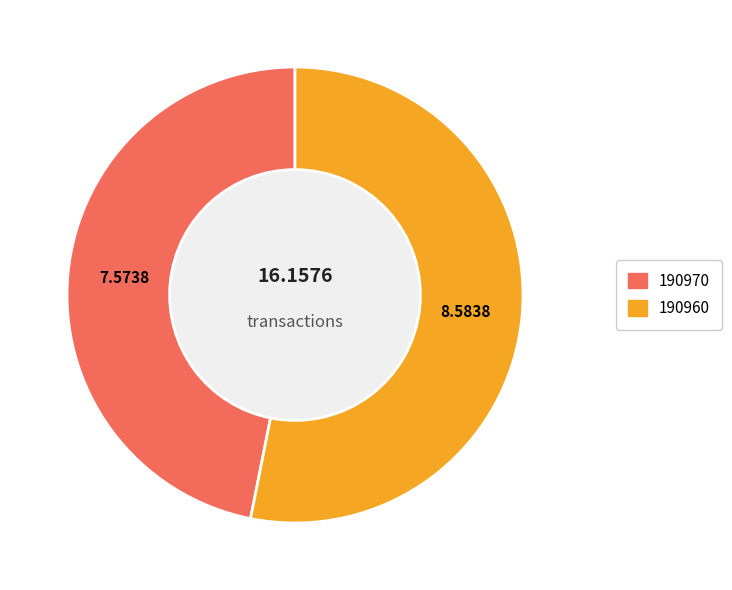

Between 190960 and 190970, which is larger?

190960